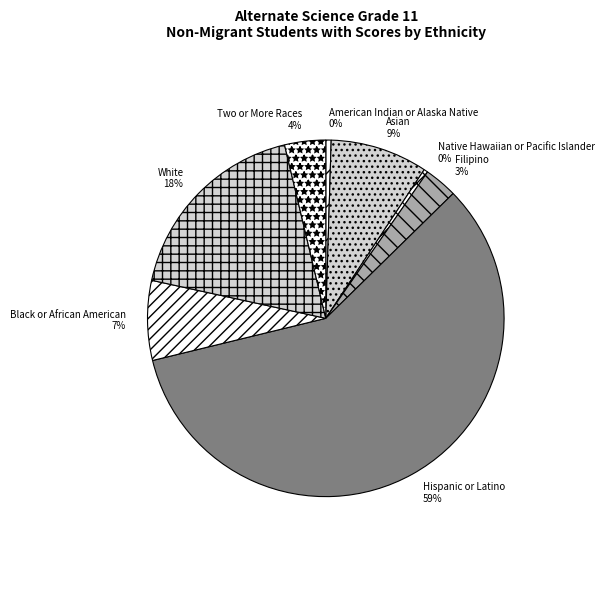

Count the number of slices in the pie.

8